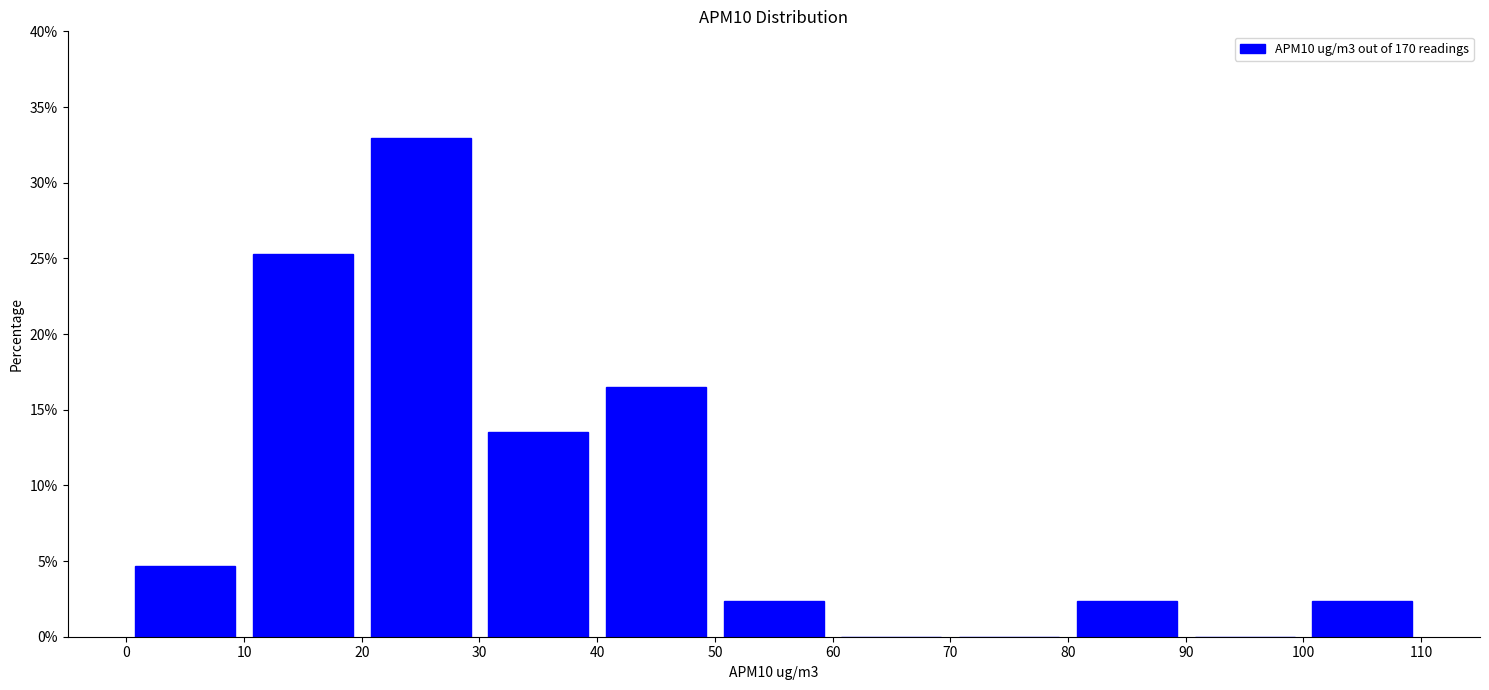

How tall is the bar that spans 50 to 60 on the x-axis? The values are not printed on the chart, so give them approximately, as read against the axis.

2.5